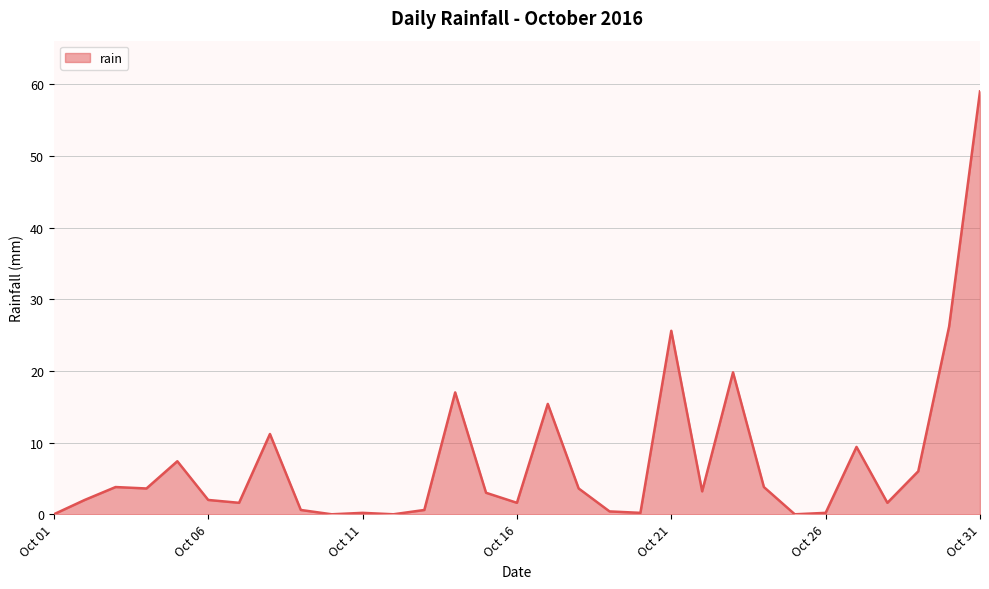

What is the difference between the maximum and minimum values?

59.0